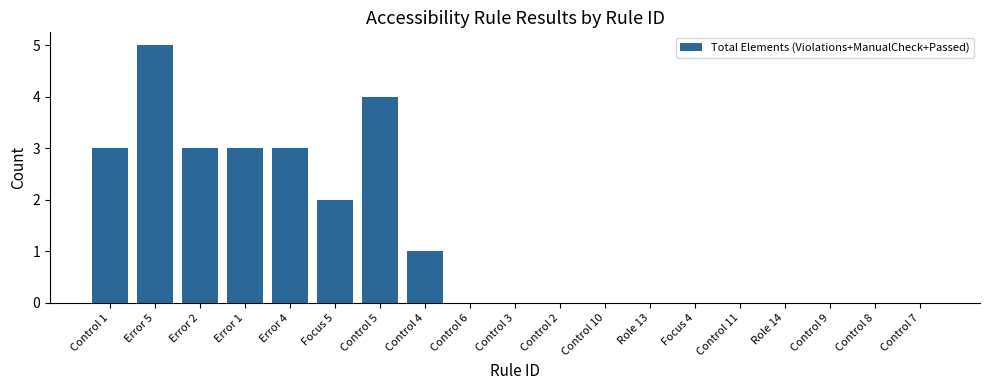

At which category does the chart reach its peak across all series?

Error 5